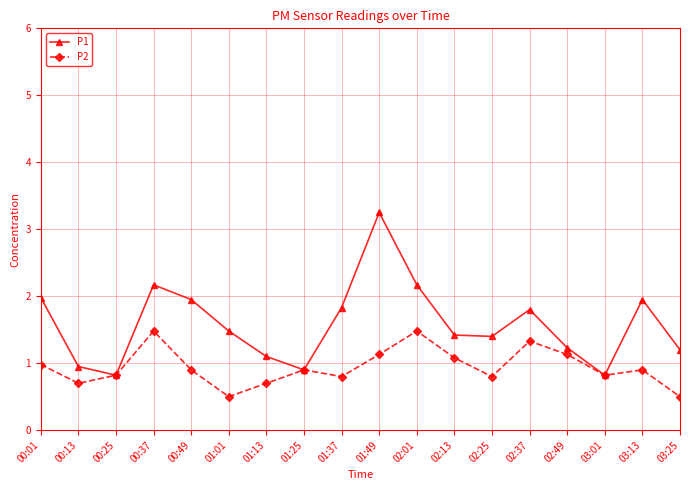

Count the number of categories in the chart.

18